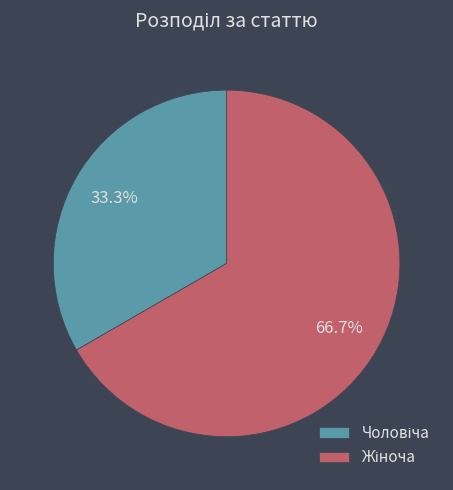

Count the number of slices in the pie.

2